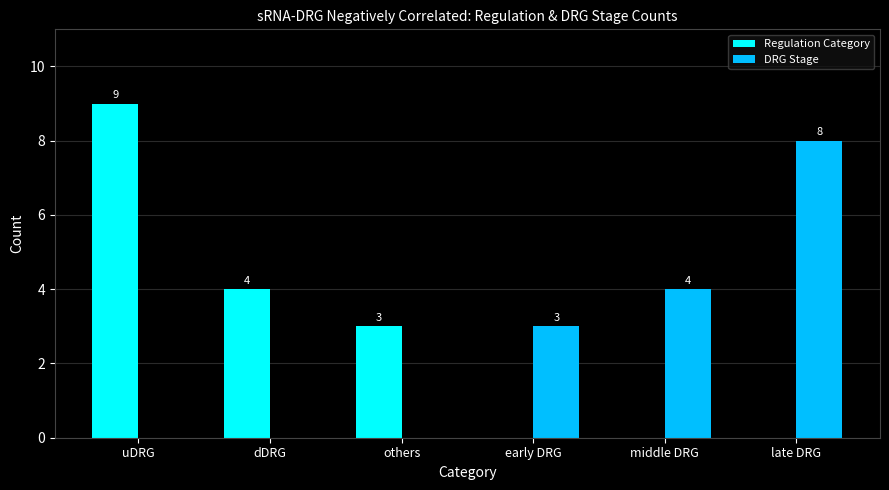

At which category is the sum across all series the highest?

uDRG